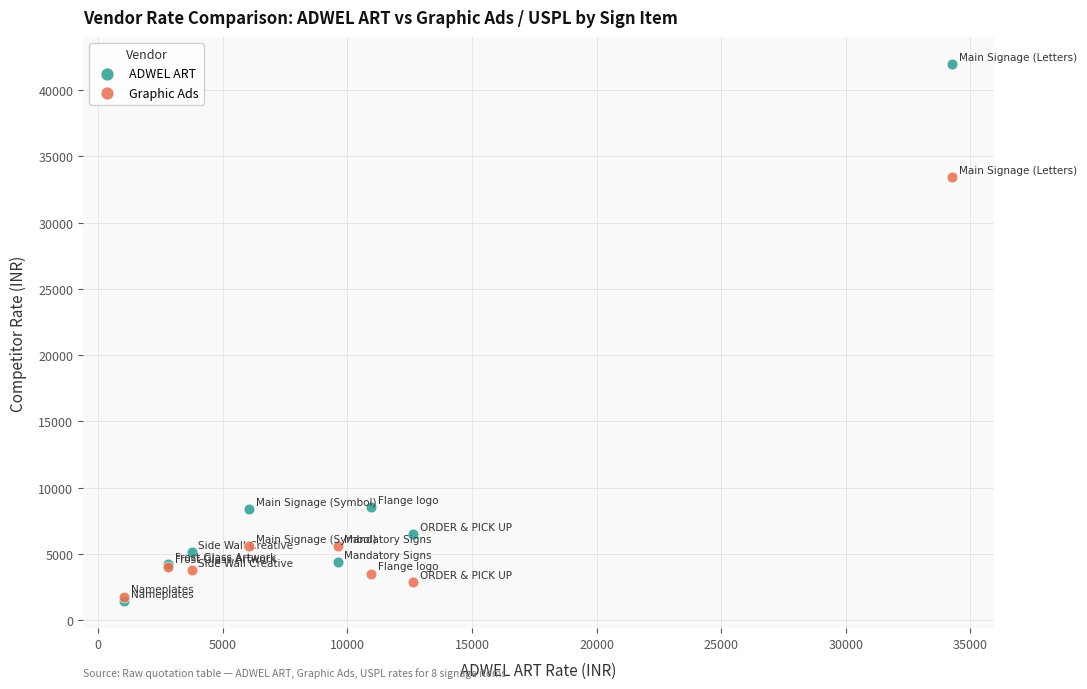

Which series reaches the maximum Y coordinate?

ADWEL ART